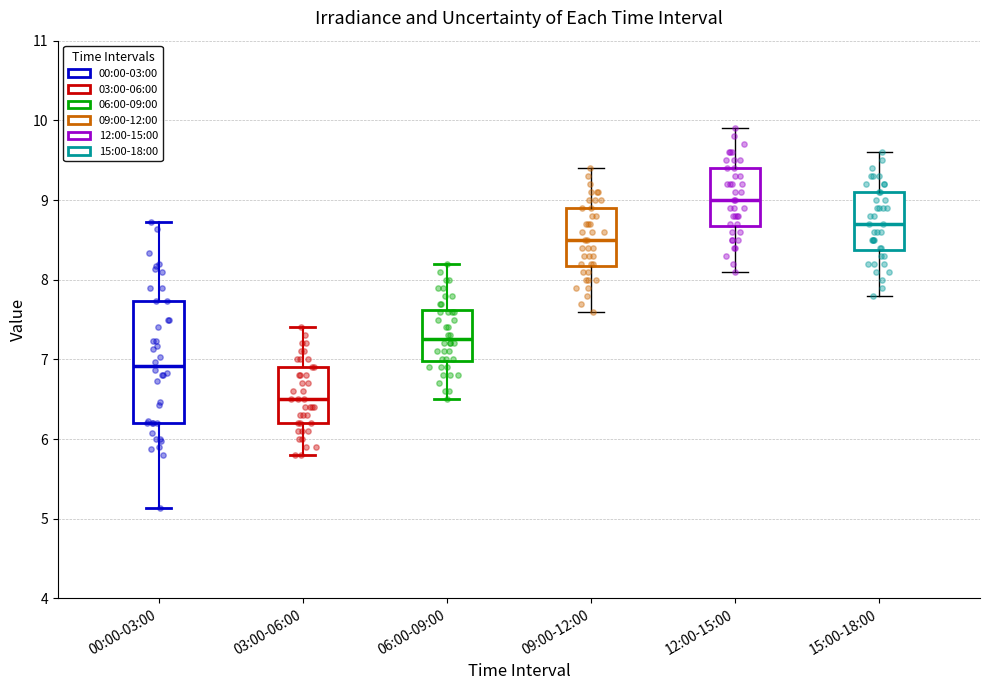

Where is the upper edge of the box for 09:00-12:00 on the y-axis? The values are not printed on the chart, so give them approximately, as read against the axis.

8.9